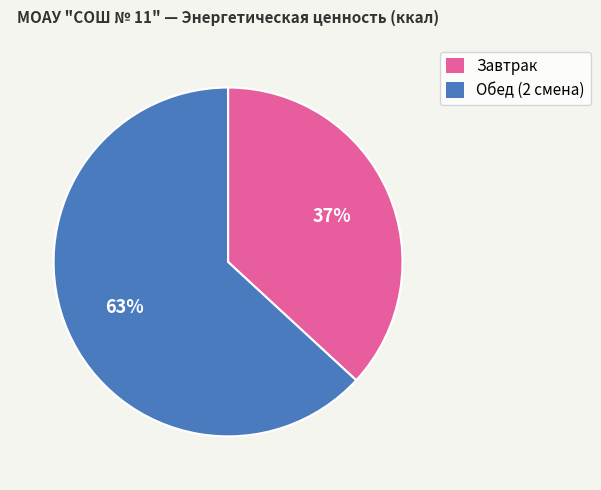

Rank the categories by value from lowest to highest.

Завтрак, Обед (2 смена)